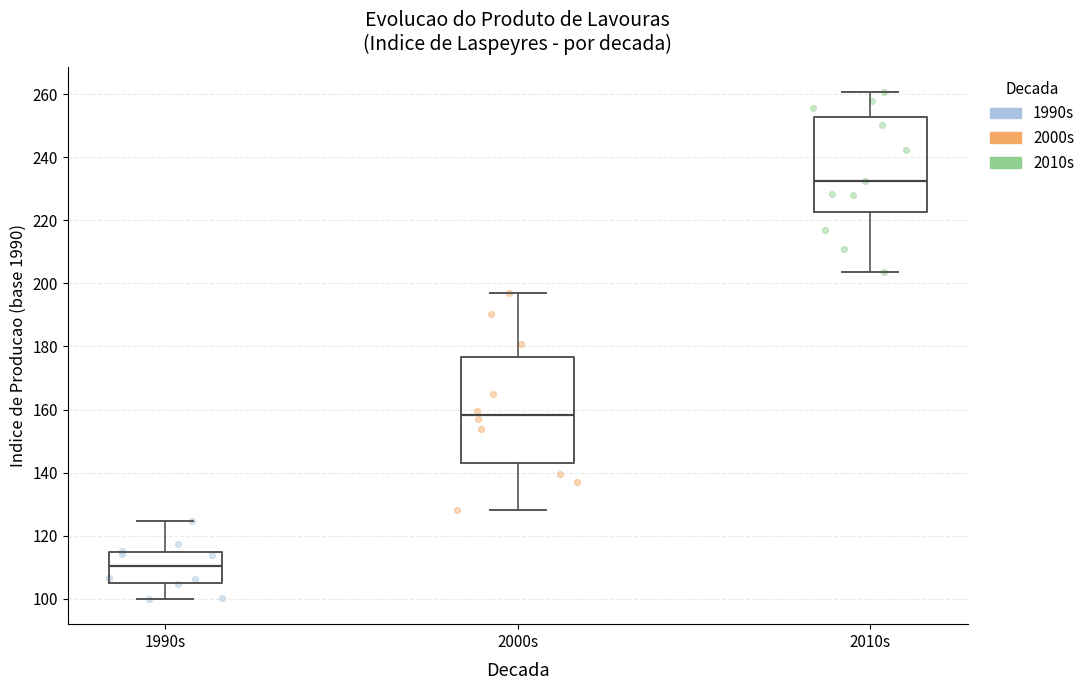

Where is the lower edge of the box for 2000s on the y-axis? The values are not printed on the chart, so give them approximately, as read against the axis.

144